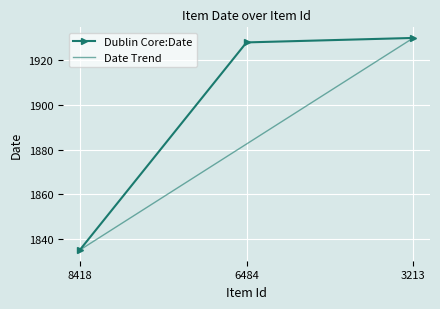

Count the number of categories in the chart.

3